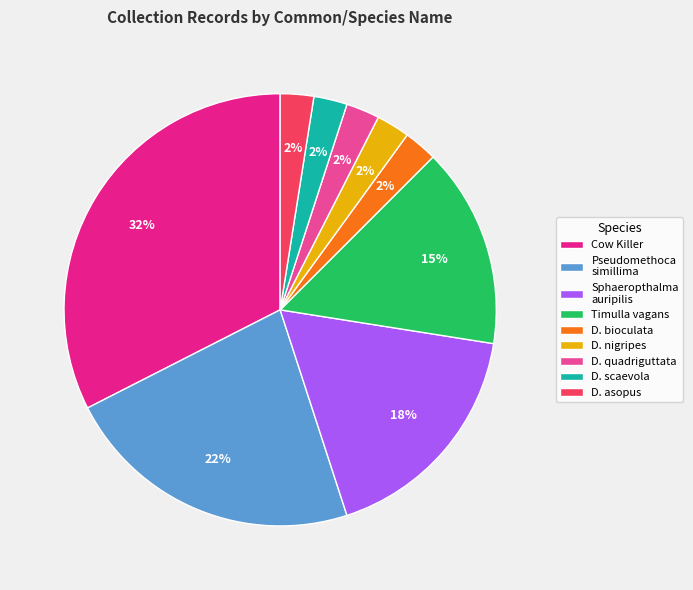

Which slice is the largest?

Cow Killer